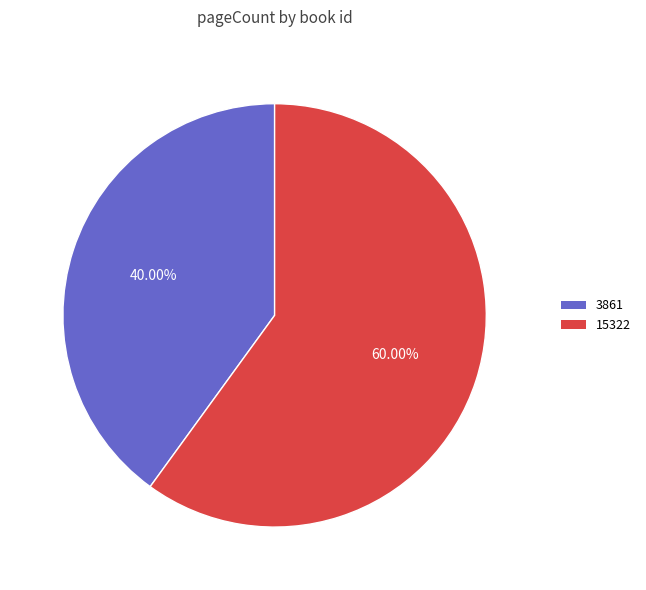

To the nearest percent, what is the average slice percentage?

50%